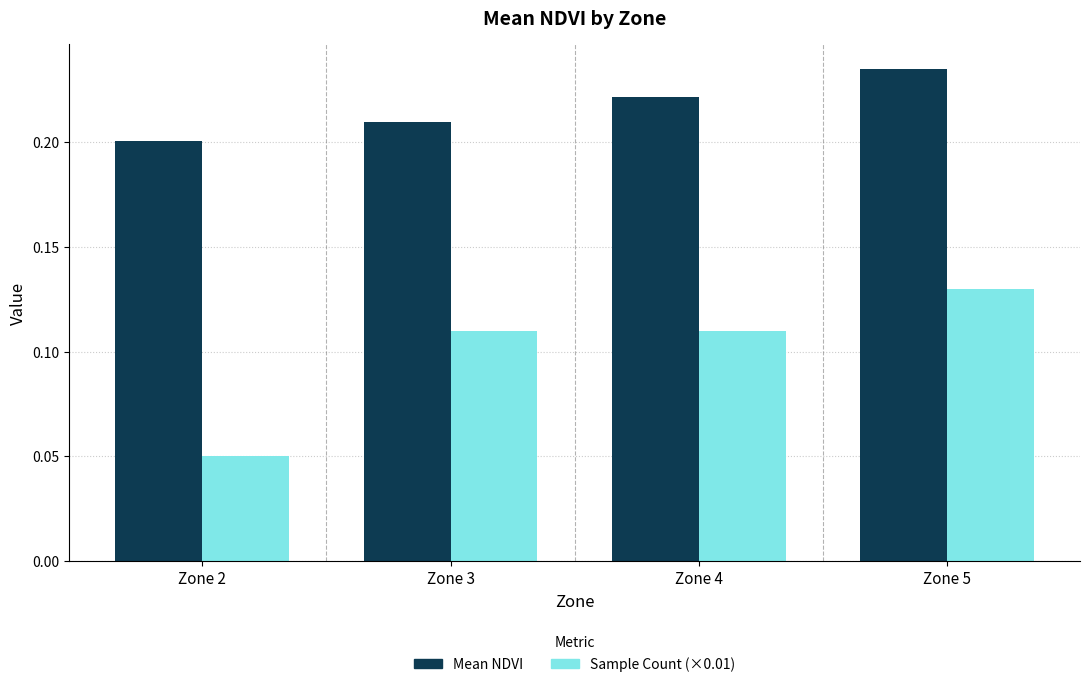

Rank the series by their maximum value, from lowest to highest.

Sample Count (×0.01), Mean NDVI